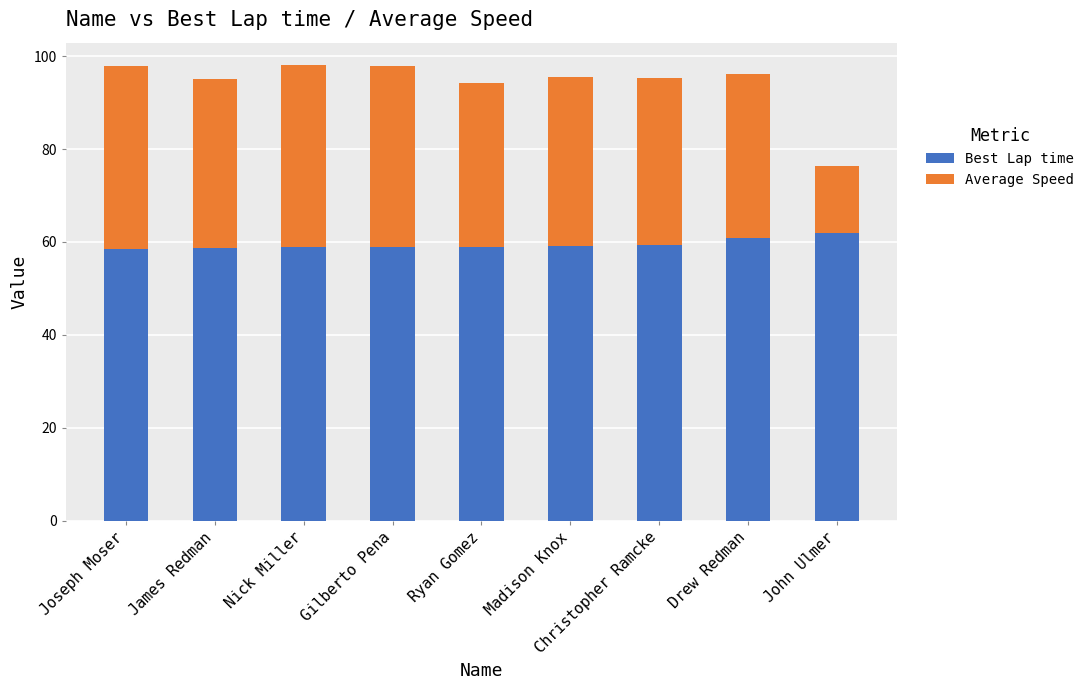

Count the number of categories in the chart.

9